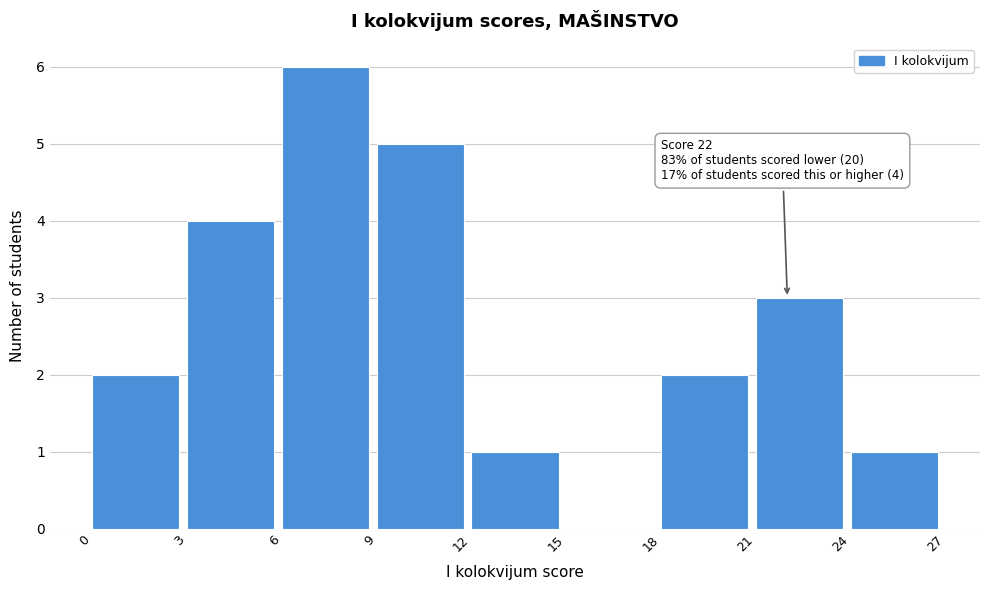

Over which range of the x-axis is the bar tallest?

6 to 9